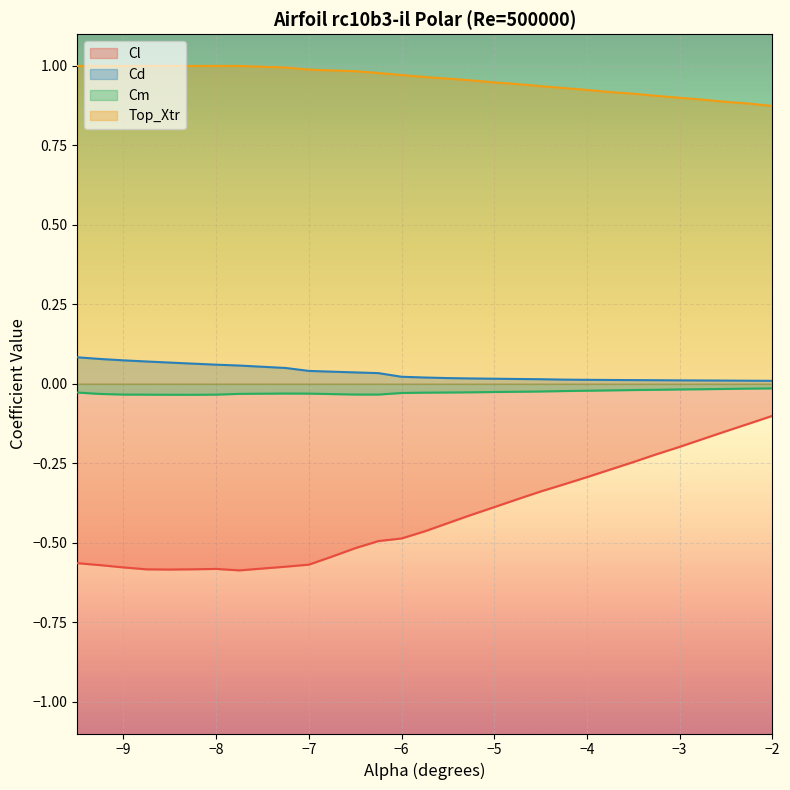

What is the average value of the Top_Xtr series?

1.0